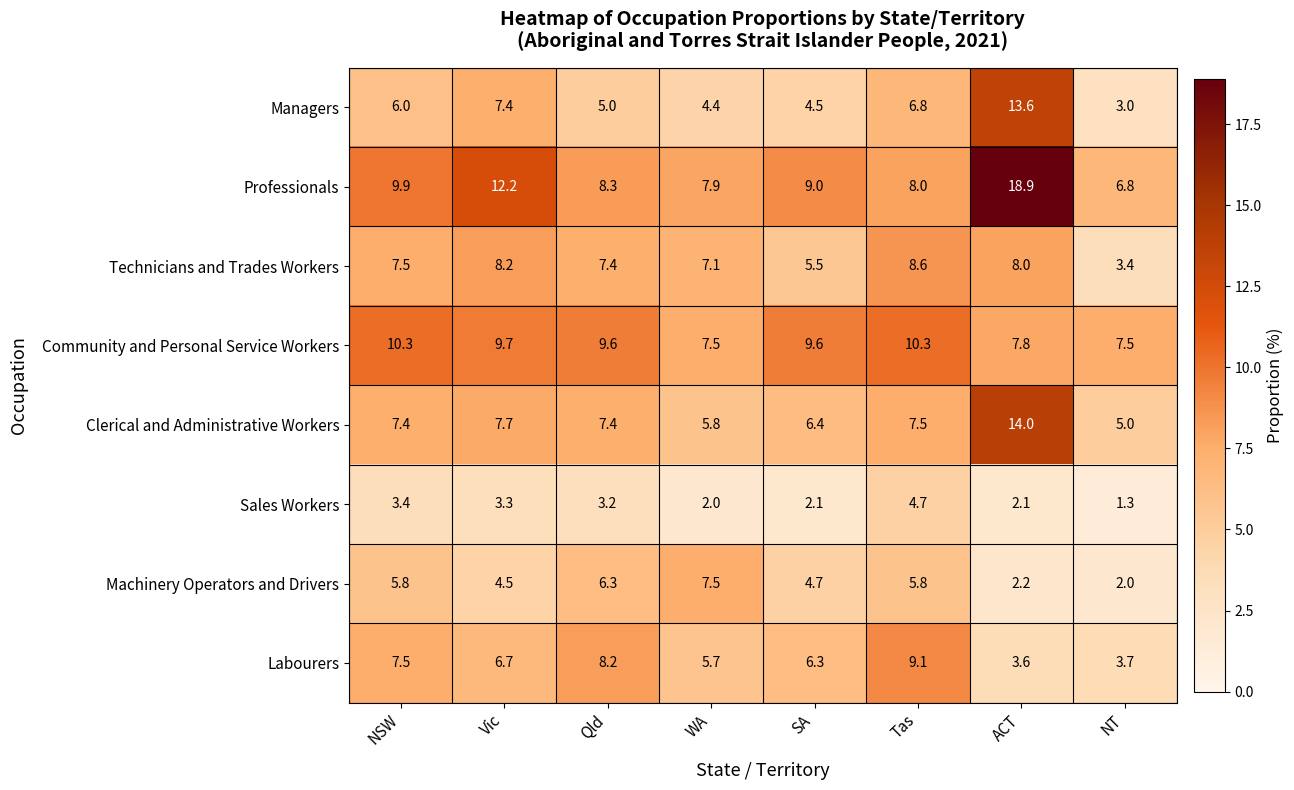

What is the average value of the Clerical and Administrative Workers series?

7.7